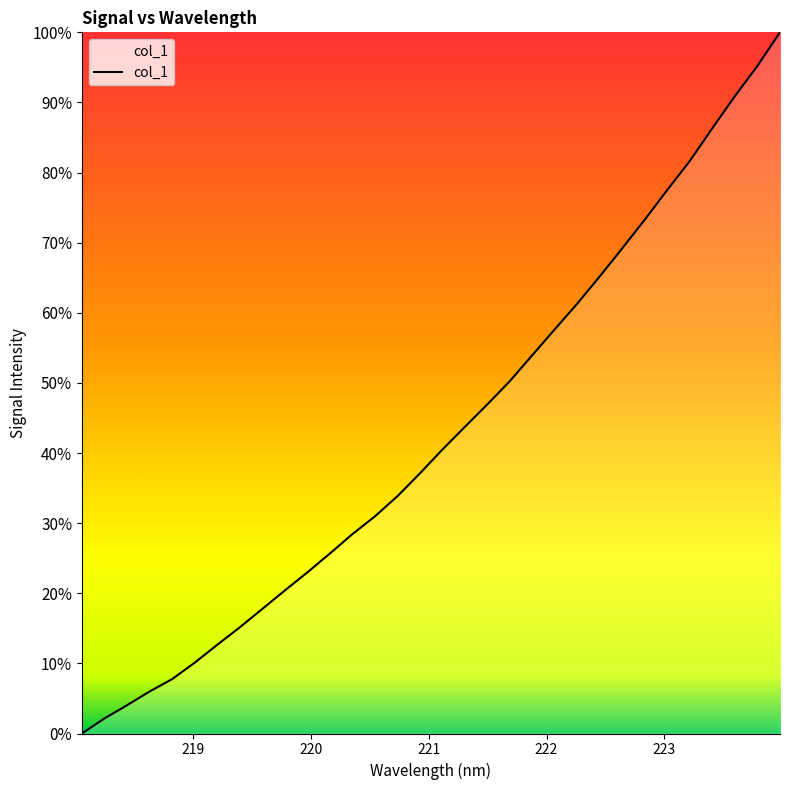

Does the chart have visible grid lines?

No